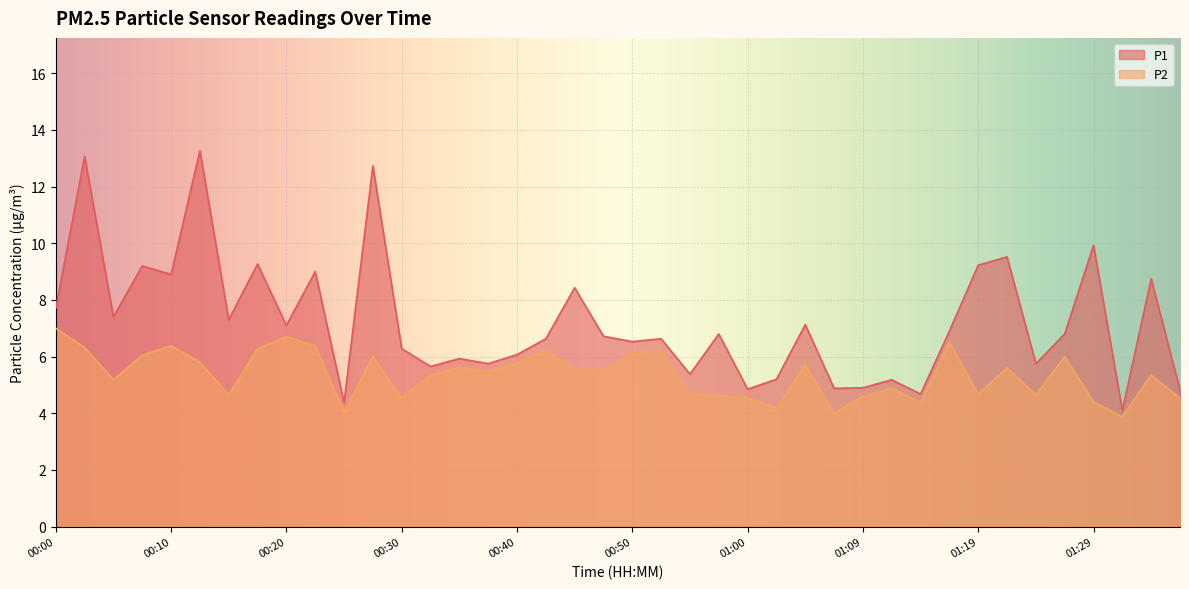

What is the sum of all P1 values?

288.7